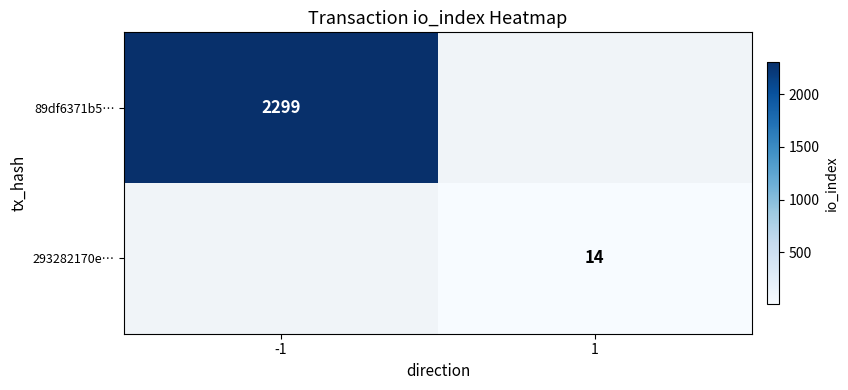

How many series are shown in this chart?

2